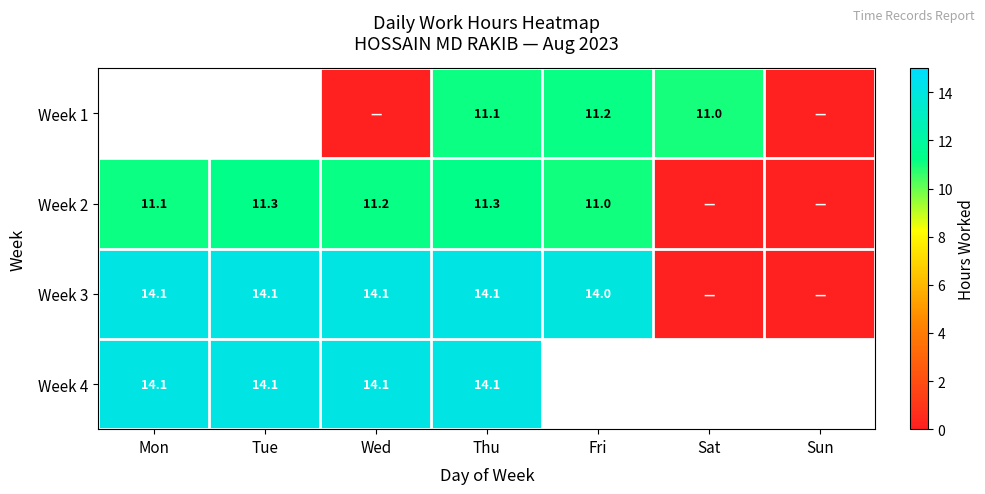

At which category is the sum across all series the highest?

Thu